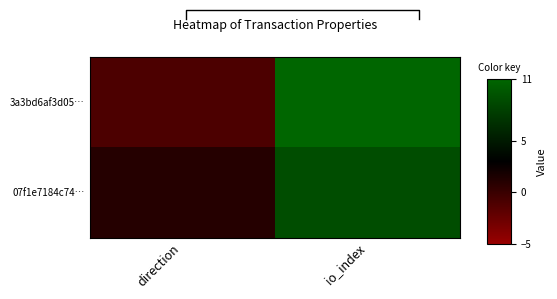

Reading right to left, what are all the values shown in this chart?

3a3bd6af3d05…: io_index=11	direction=-1
07f1e7184c74…: io_index=9	direction=1